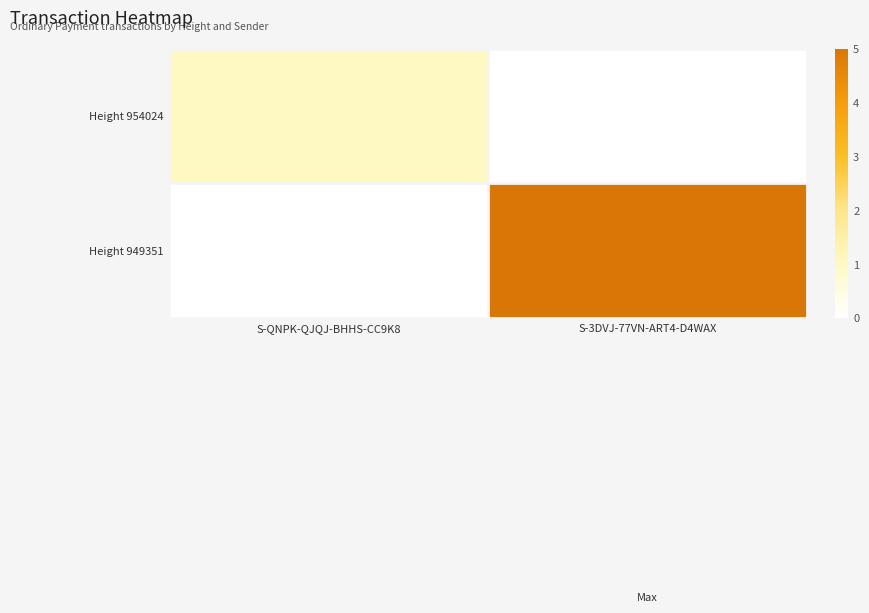

Reading left to right, list all the values displayed in this chart.

Height 954024: S-QNPK-QJQJ-BHHS-CC9K8=1	S-3DVJ-77VN-ART4-D4WAX=0
Height 949351: S-QNPK-QJQJ-BHHS-CC9K8=0	S-3DVJ-77VN-ART4-D4WAX=5